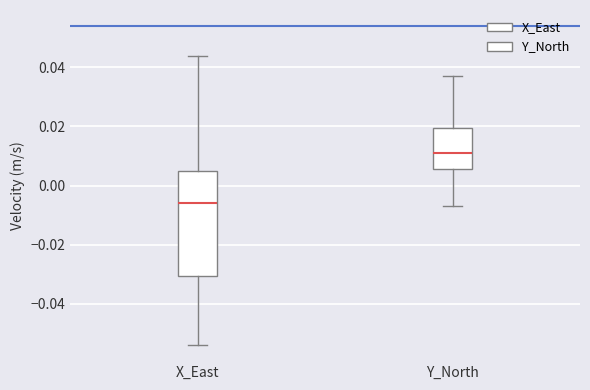

Reading left to right, read every box against the y-axis: the position of its median line, the range the box covers, and the ends of its whiskers. The values are not printed on the chart, so give them approximately, as read against the axis.

X_East: median -0.006, box -0.030 to 0.006, whiskers -0.054 to 0.044
Y_North: median 0.012, box 0.006 to 0.020, whiskers -0.006 to 0.038